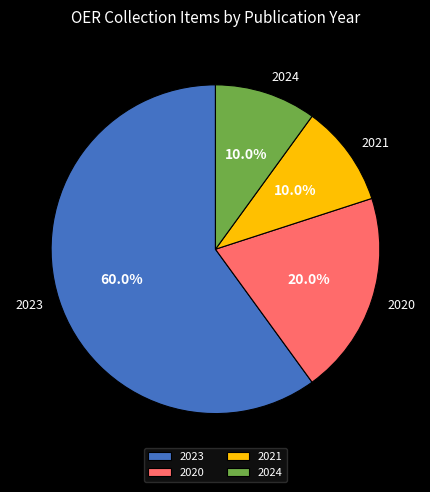

Do 2023 and 2021 together represent more than half of the pie?

Yes